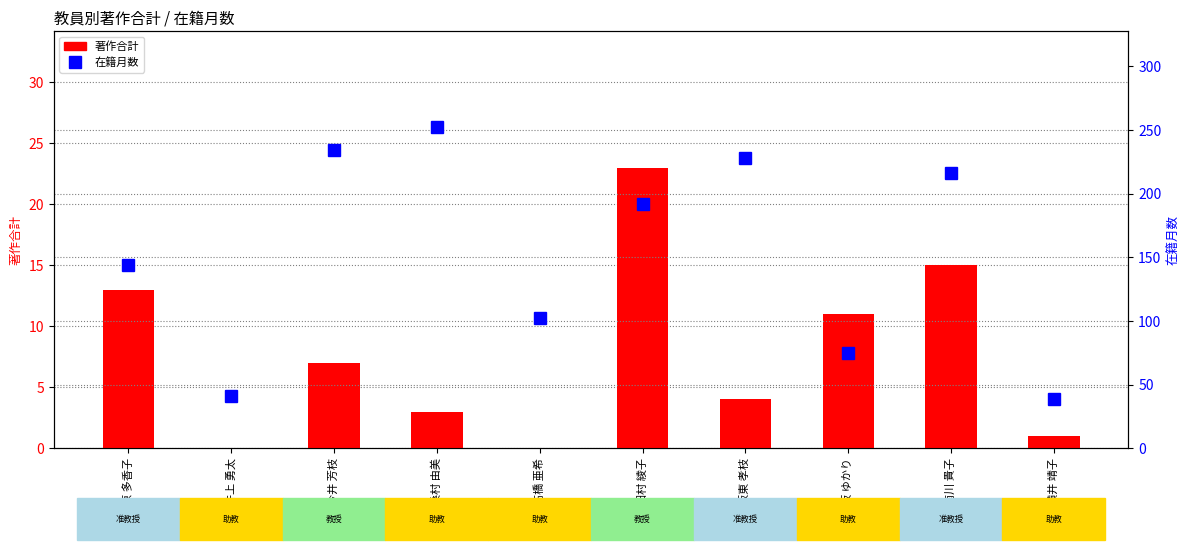

What is the spread (max minus min) of values at 田村 綾子?

169